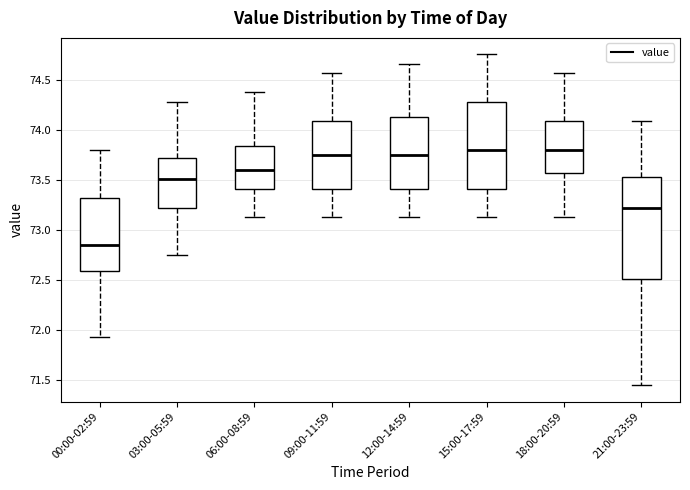

Which box is the tallest, from its lower edge to its upper edge?

21:00-23:59